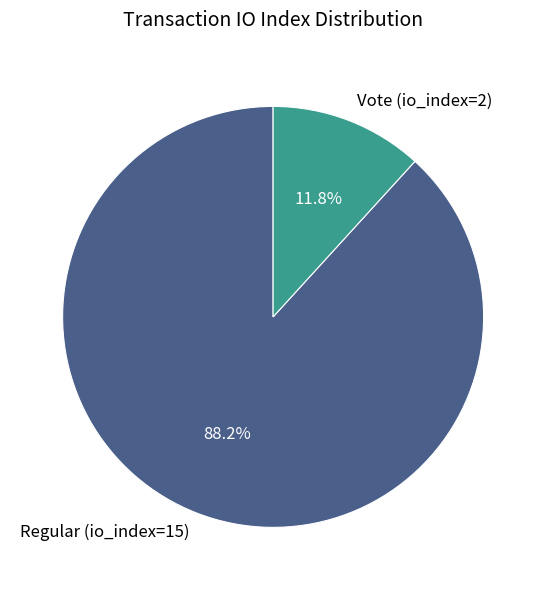

Rank the categories by value from lowest to highest.

Vote (io_index=2), Regular (io_index=15)